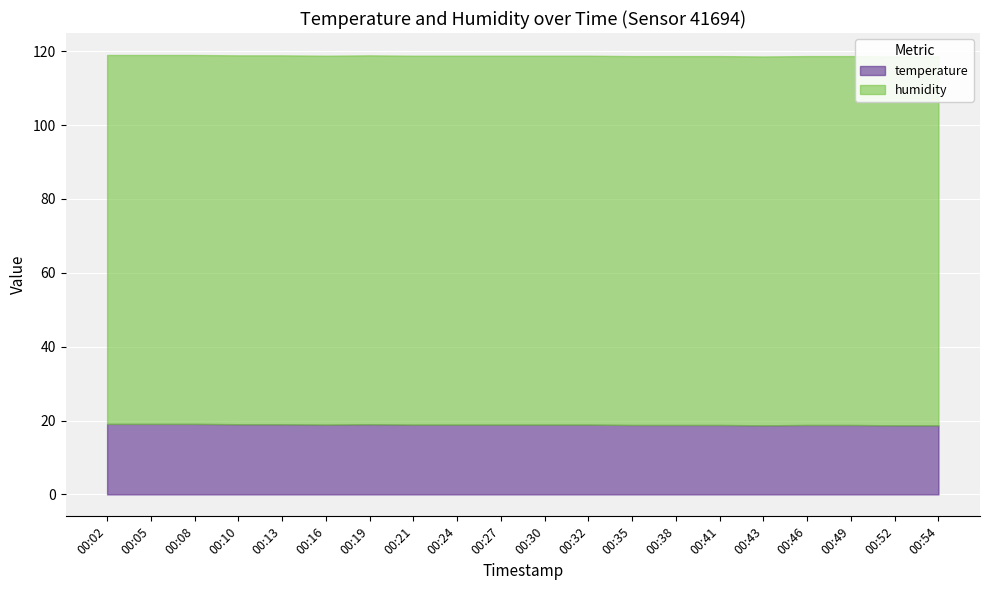

What is the value of the temperature point at the 19th from the left?

18.7